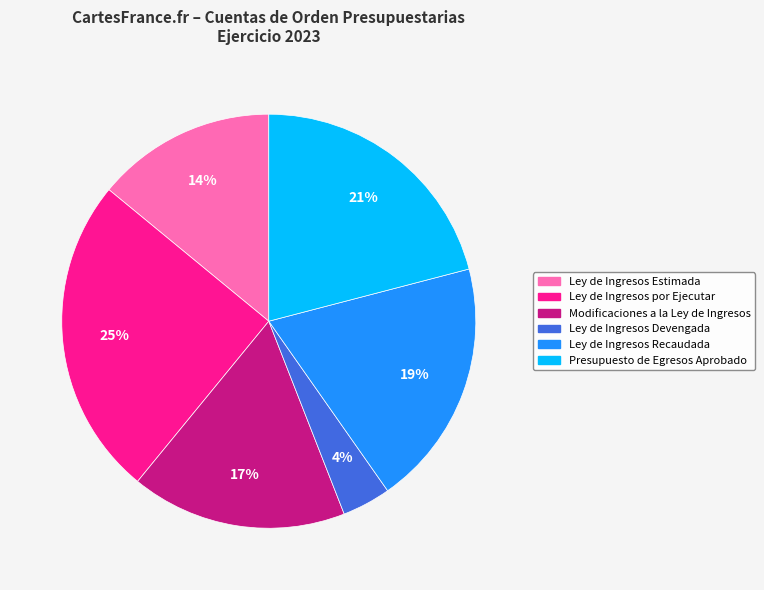

Count the number of slices in the pie.

6